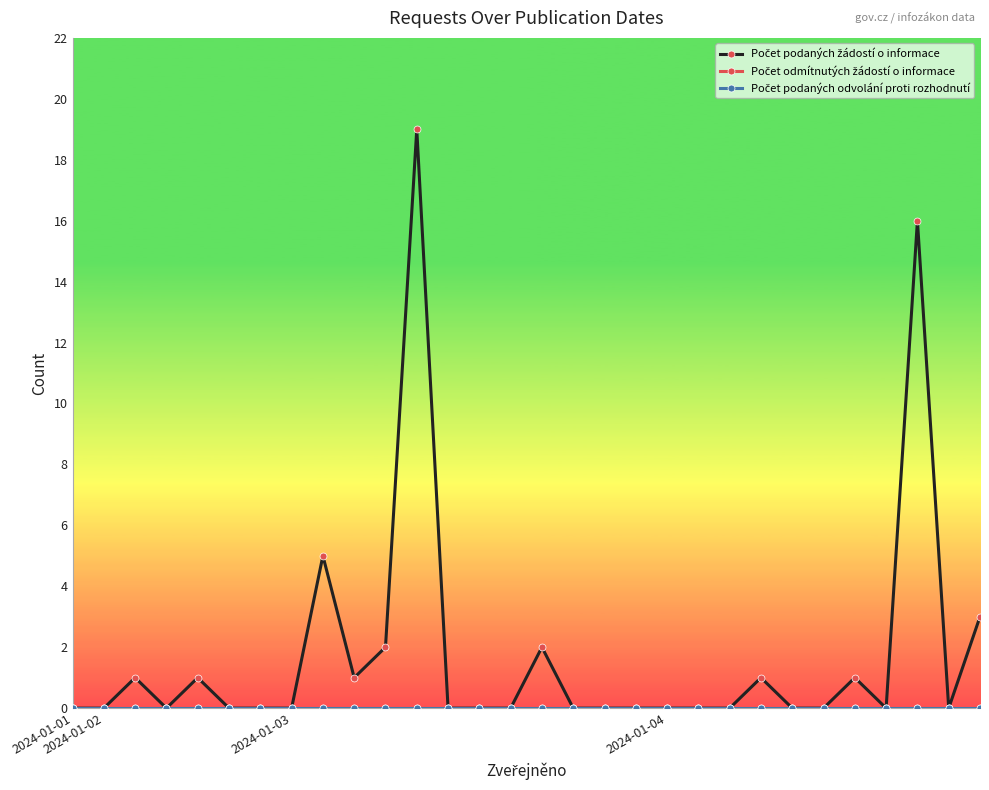

List the series in order of their peak value, lowest first.

Počet odmítnutých žádostí o informace, Počet podaných odvolání proti rozhodnutí, Počet podaných žádostí o informace